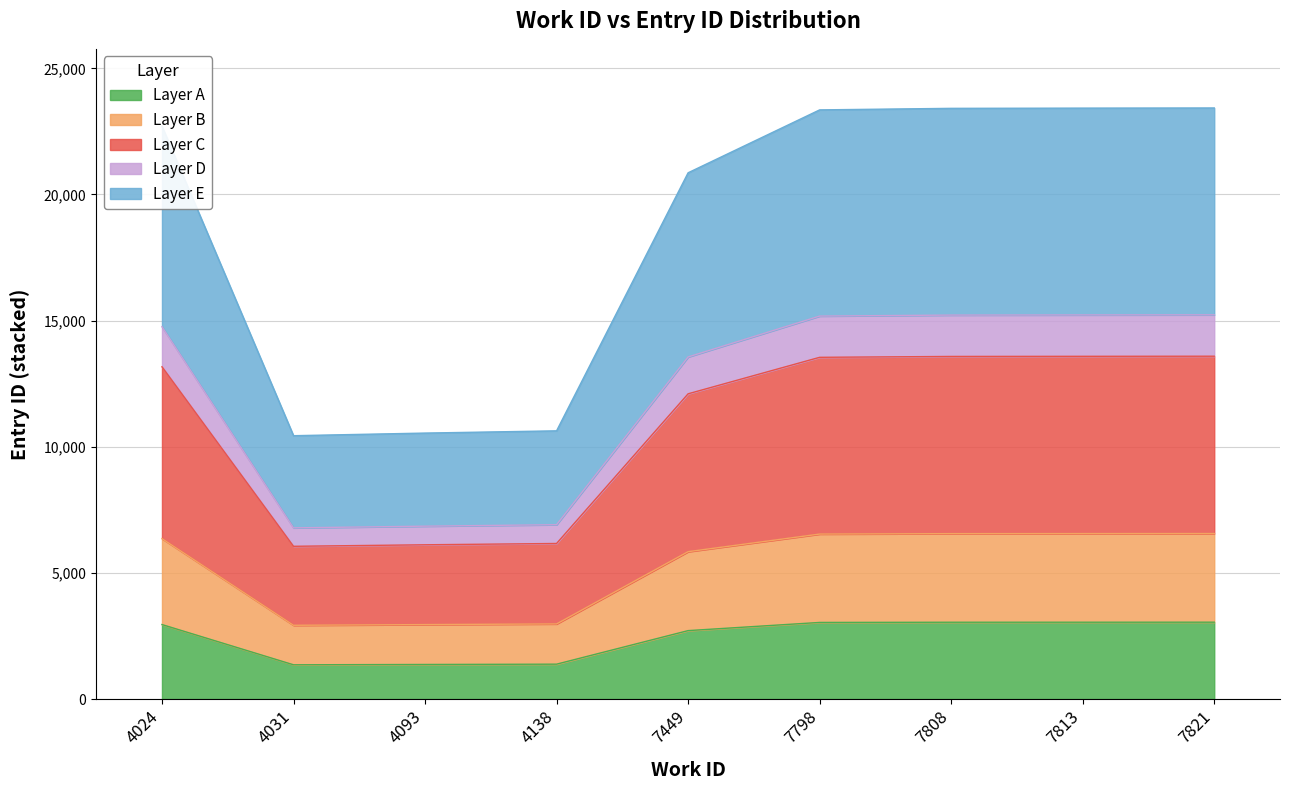

Where is the data nearest to the value 16933?

7449